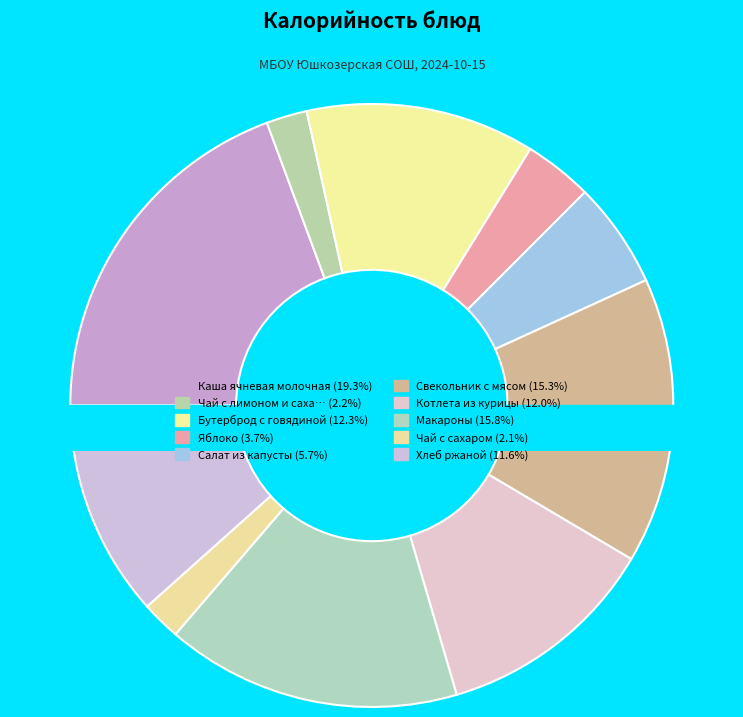

The Бутерброд с говядиной slice represents 12% of the pie. True or false?

True